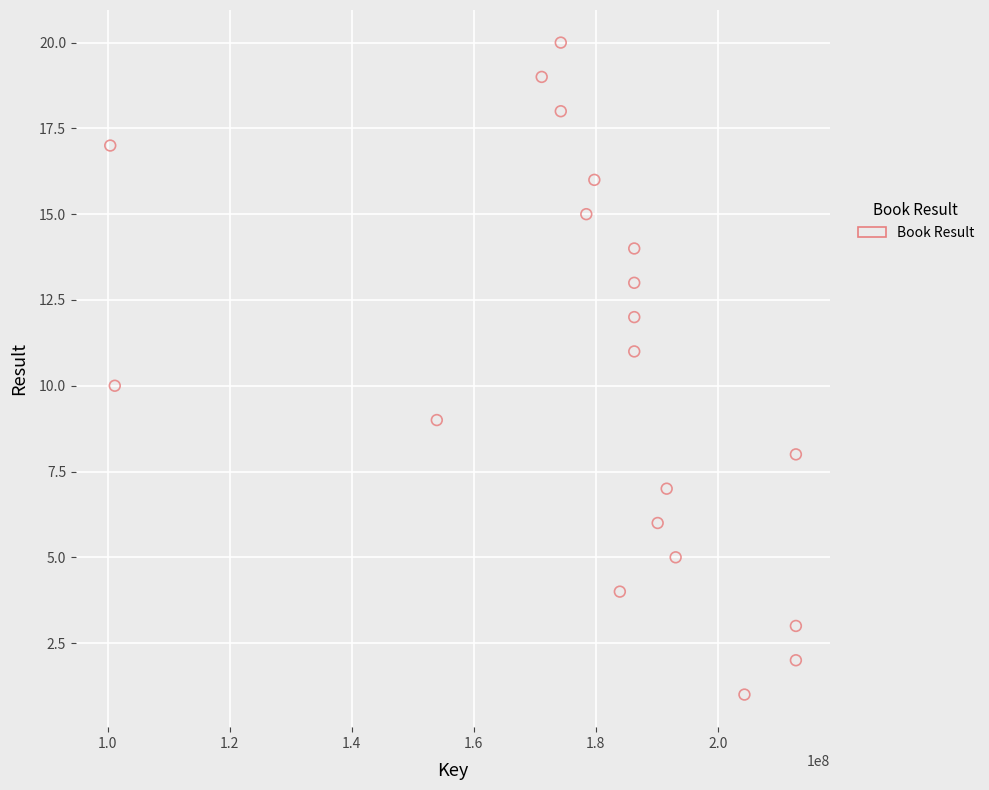

What is the range of X values (max minus min)?

112390934